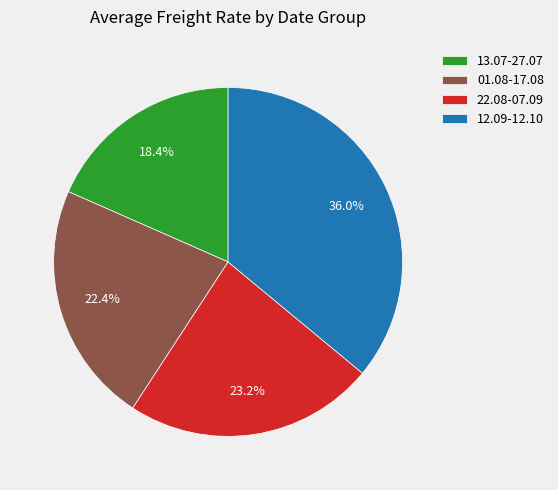

Which slice is the largest?

12.09-12.10